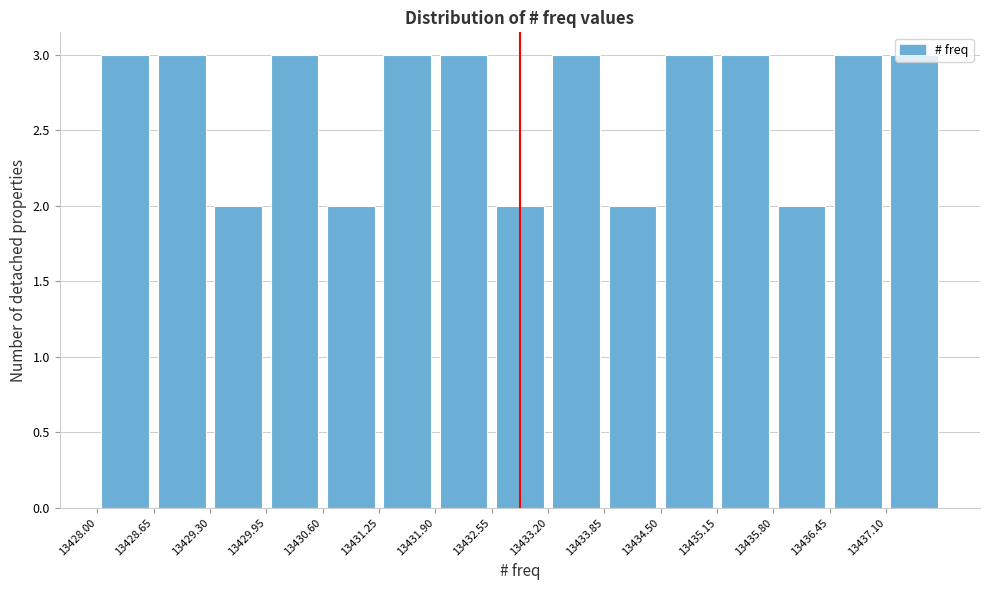

Reading left to right, list every bar in this chart as the range it spans on the x-axis followed by its height. Neither the bar edges nor the heights are printed on the chart, so give them approximately, as read against the axes.

13428.00 to 13428.65: 3
13428.65 to 13429.30: 3
13429.30 to 13429.95: 2
13429.95 to 13430.60: 3
13430.60 to 13431.25: 2
13431.25 to 13431.90: 3
13431.90 to 13432.55: 3
13432.55 to 13433.20: 2
13433.20 to 13433.85: 3
13433.85 to 13434.50: 2
13434.50 to 13435.15: 3
13435.15 to 13435.80: 3
13435.80 to 13436.45: 2
13436.45 to 13437.10: 3
13437.10 to 13437.75: 3